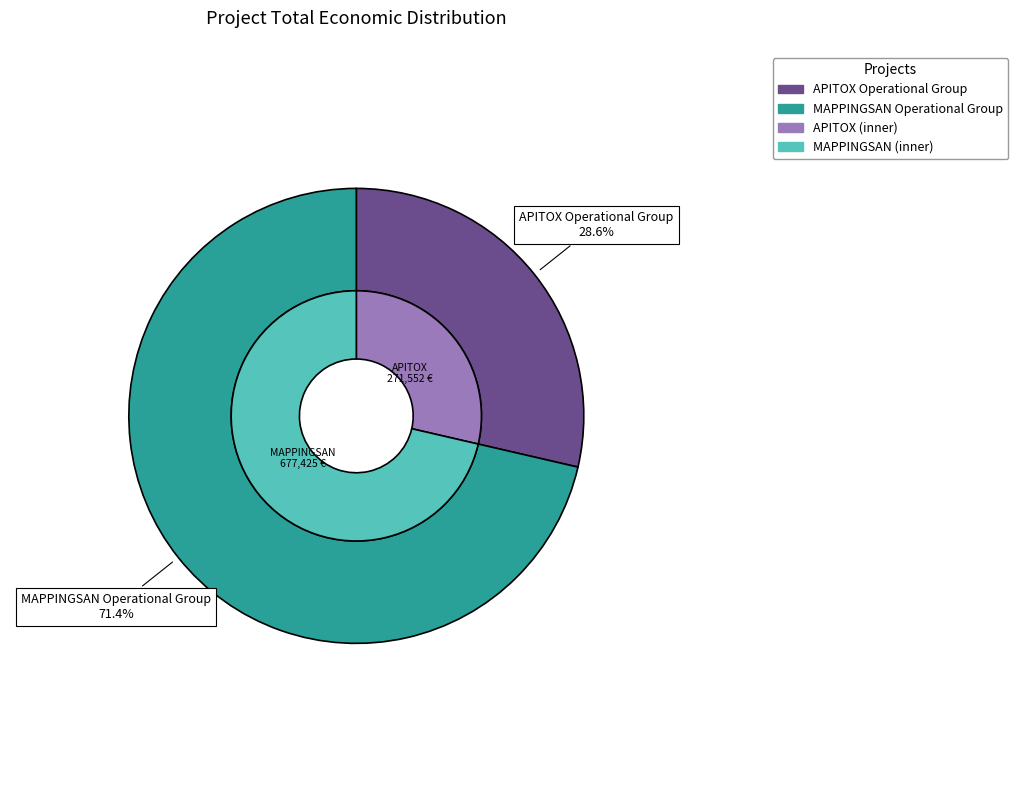

Which slice represents more than half of the pie?

MAPPINGSAN Operational Group